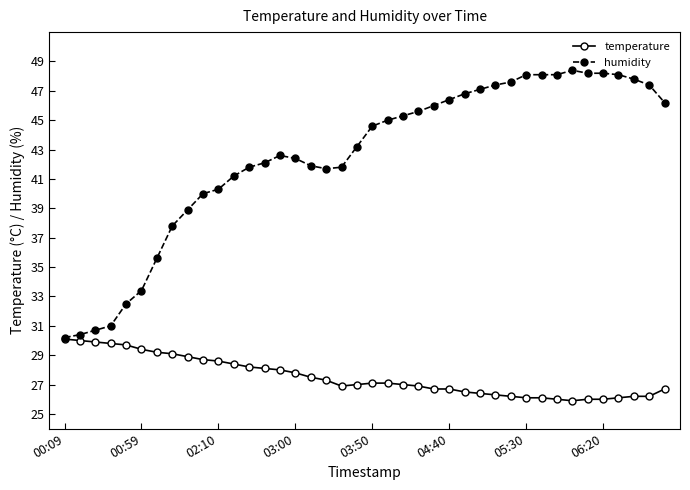

Which series has the widest spread of values?

humidity